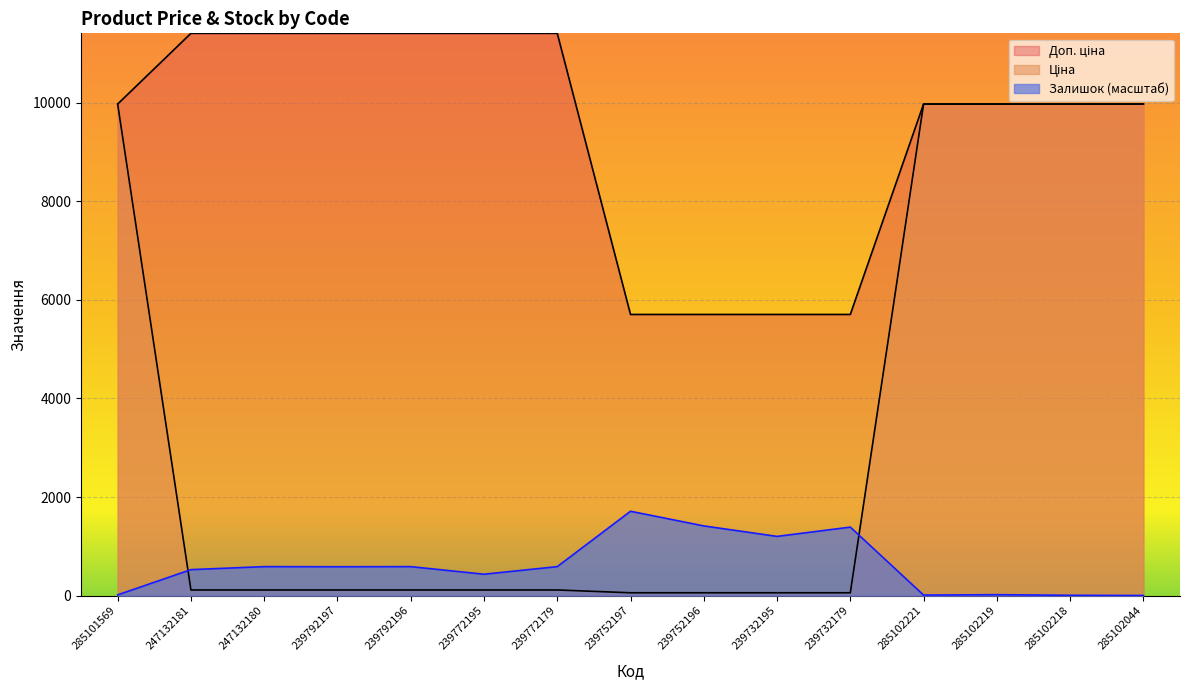

What is the total value across all series at 285102219?

19968.2